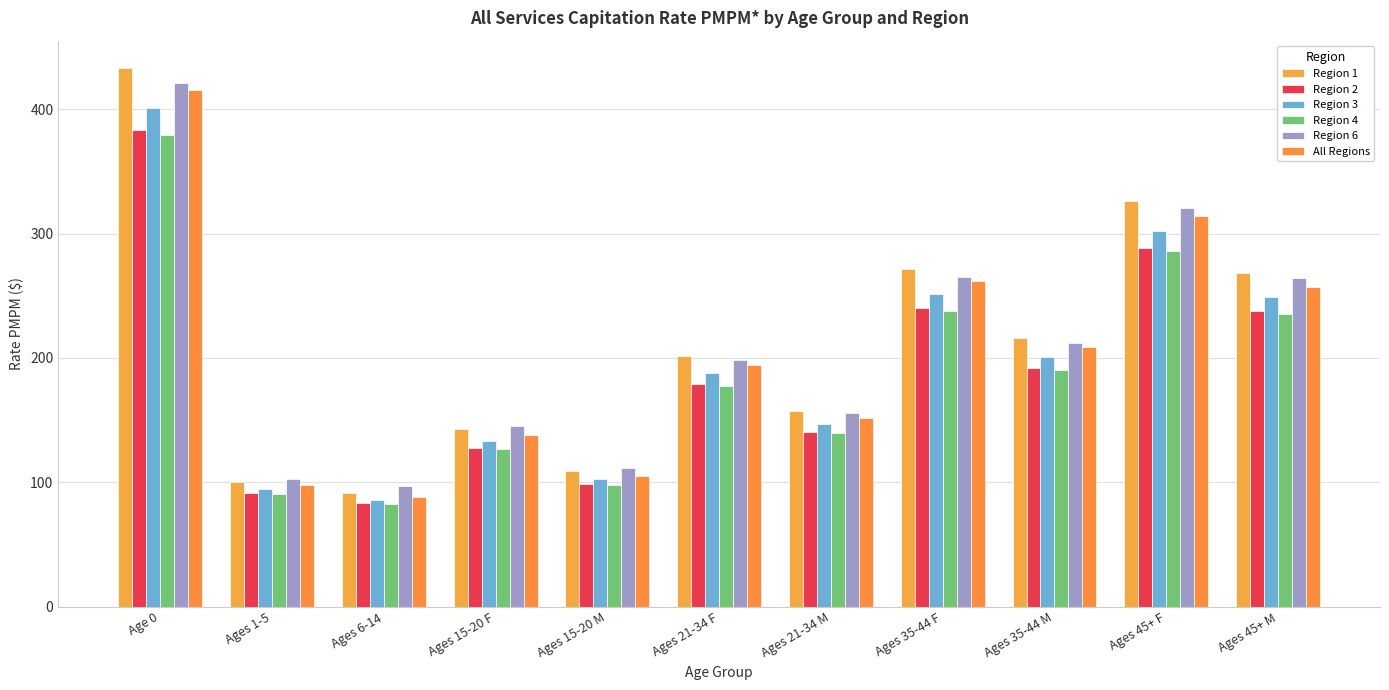

What is the difference between the Region 6 values at Ages 21-34 M and Ages 6-14?

58.2